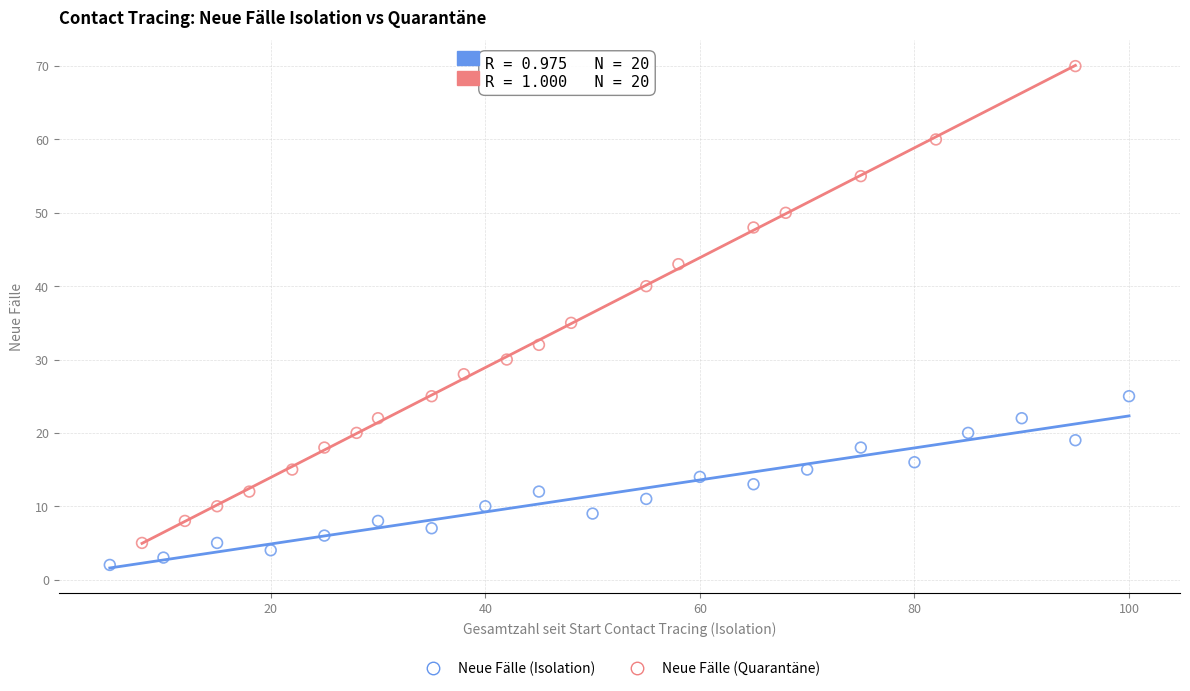

Which series contains the lowest Y value?

Neue Fälle (Isolation)